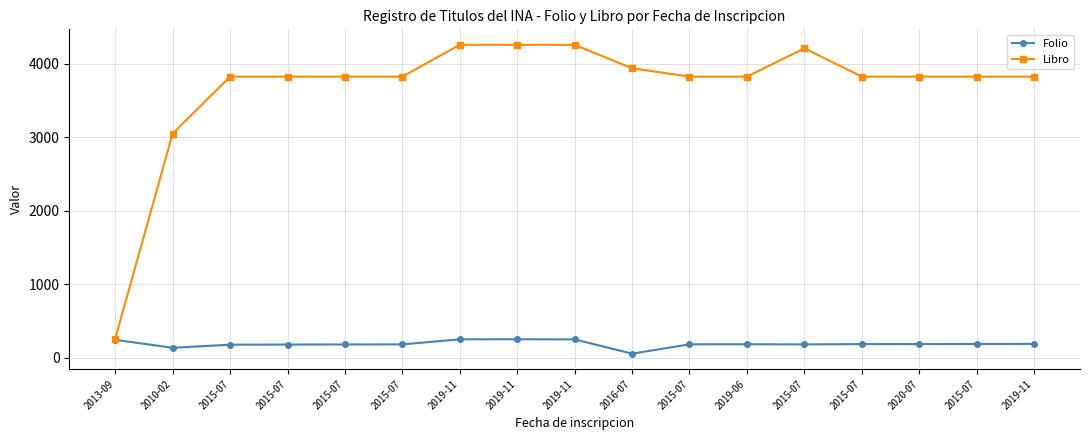

Between 2015-07 and 2015-07, which is larger?

2015-07